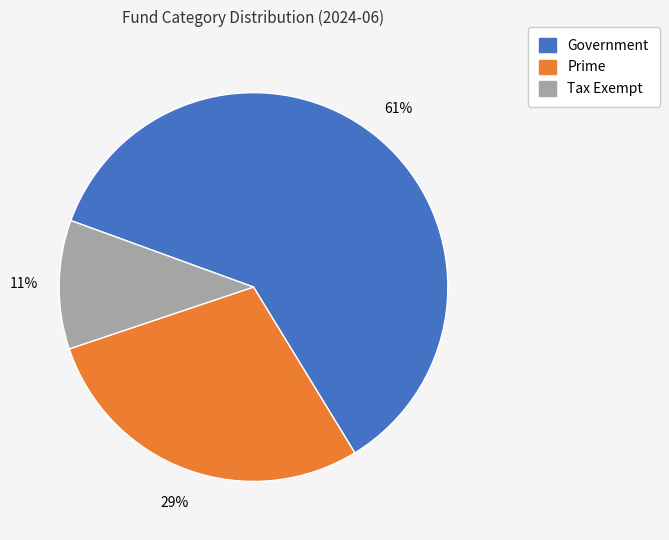

Does Government account for over 50% of the chart?

Yes